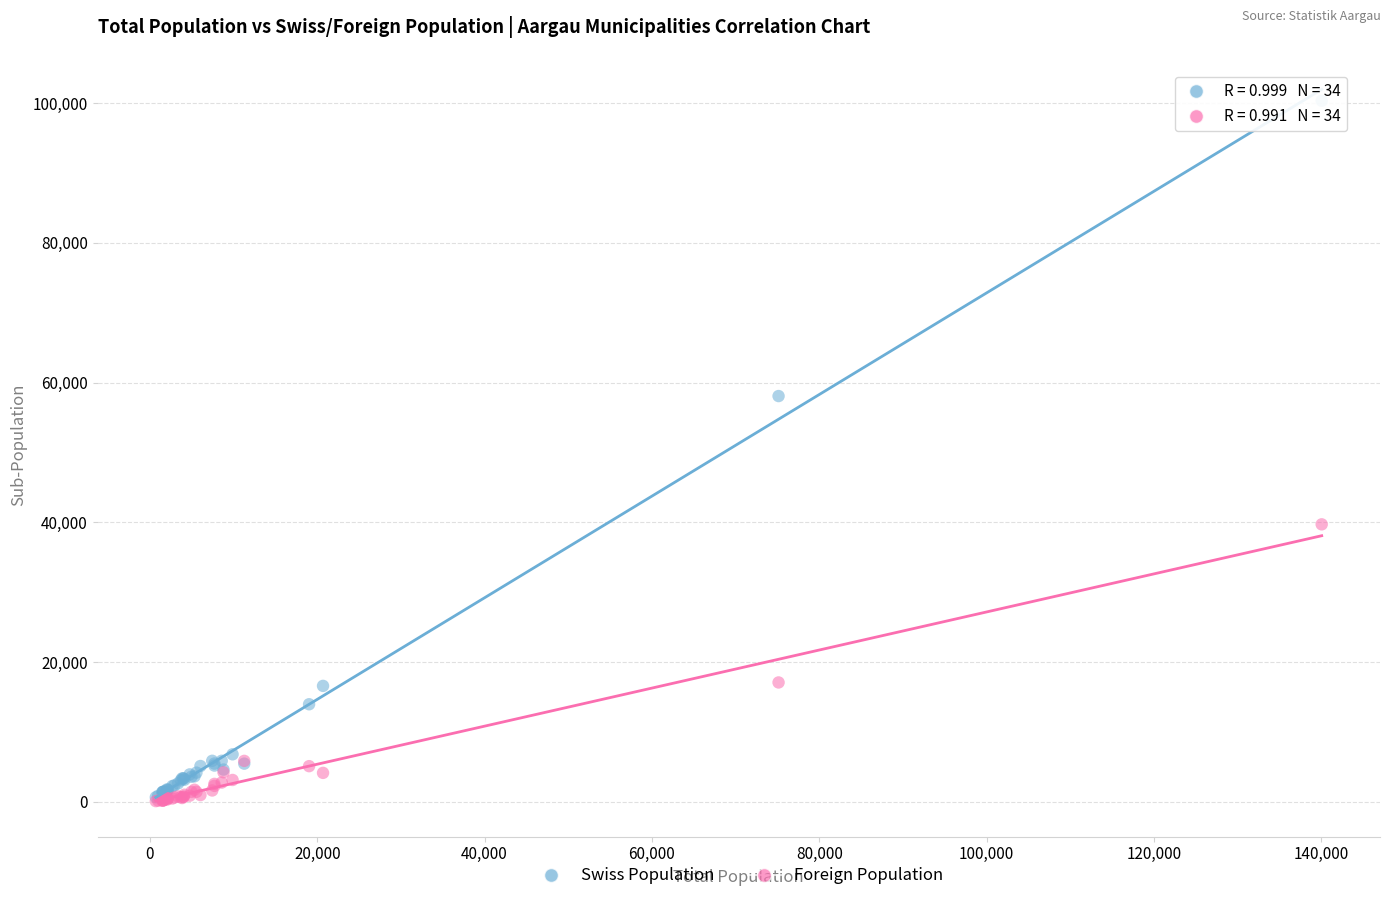

Which series reaches the maximum Y coordinate?

Swiss Population